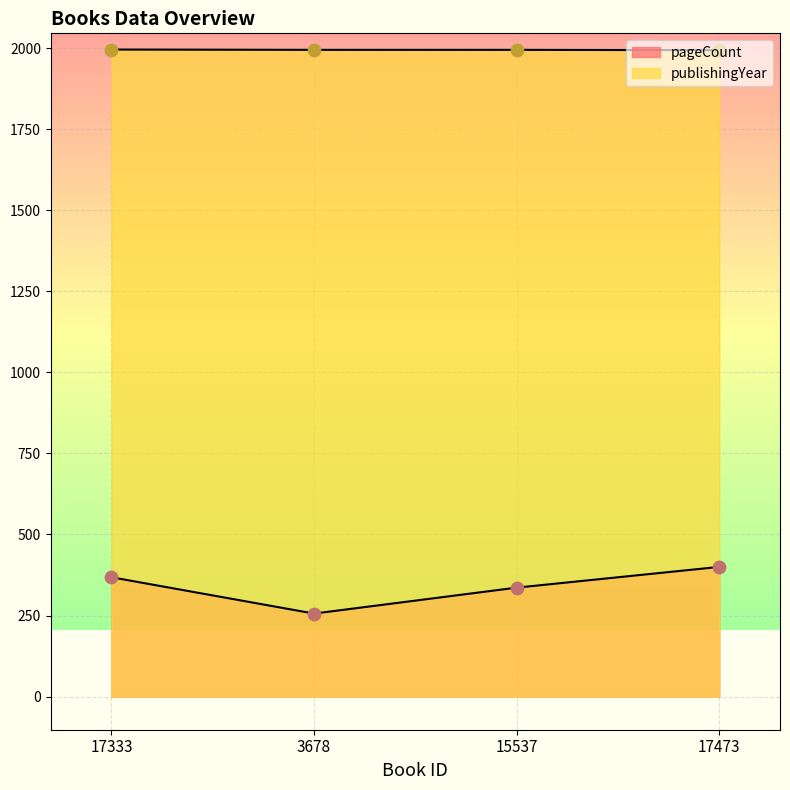

What is the total value across all series at 17333?

2364